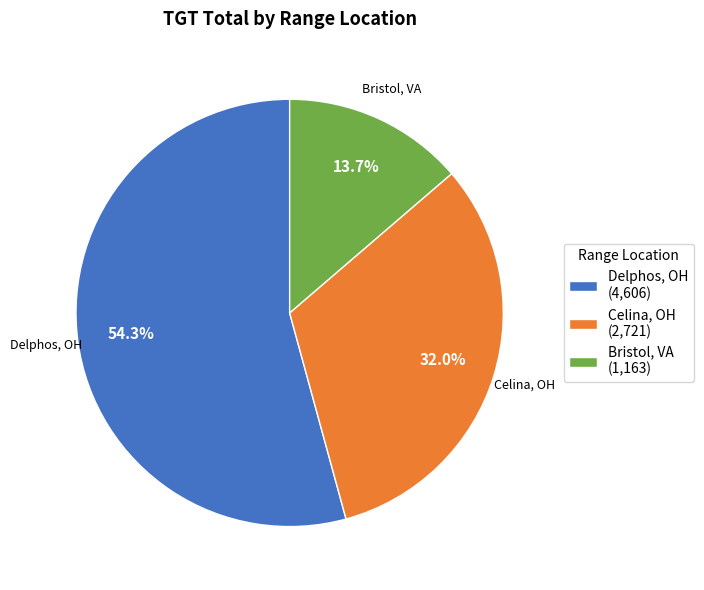

Which slice is the largest?

Delphos, OH (4,606)